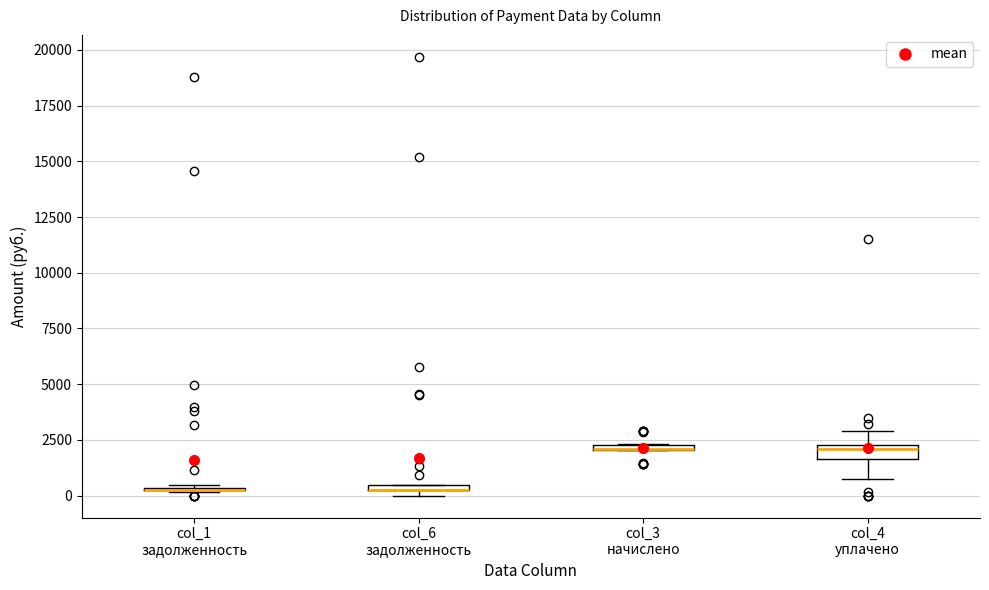

Where is the lower edge of the box for col_3 начислено on the y-axis? The values are not printed on the chart, so give them approximately, as read against the axis.

2000